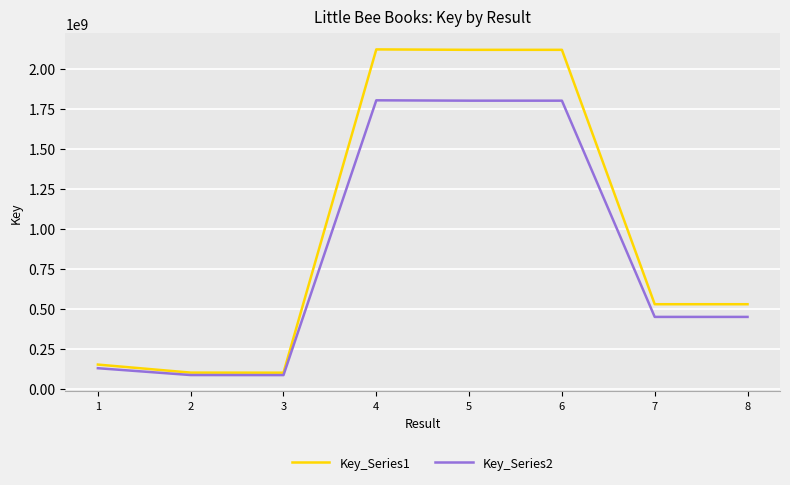

Which series has the largest total across all categories?

Key_Series1